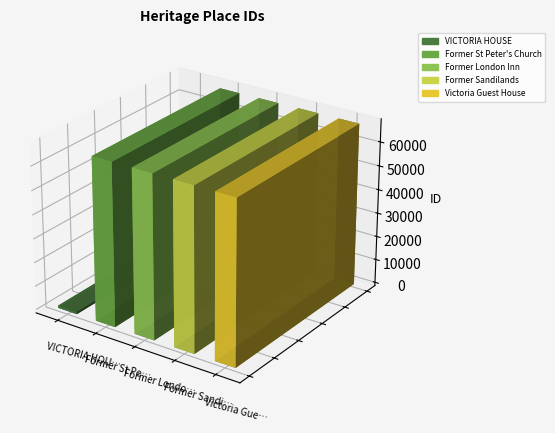

Rank the categories by value from lowest to highest.

VICTORIA HOUSE, Former St Peter's Church, Former London Inn, Former Sandilands, Victoria Guest House